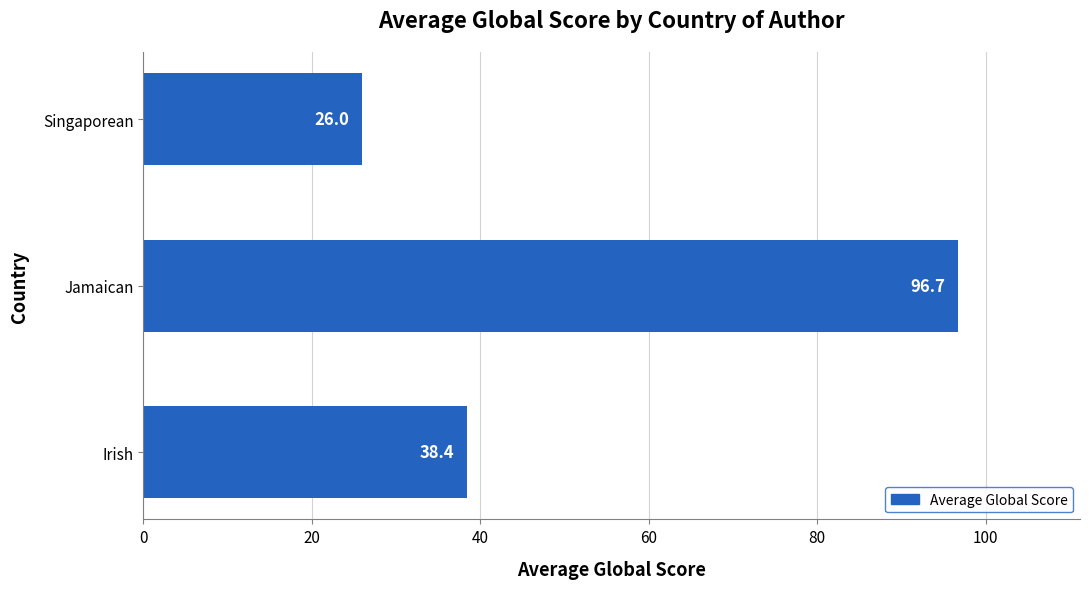

True or false: the data shows 38.4 at Irish.

True